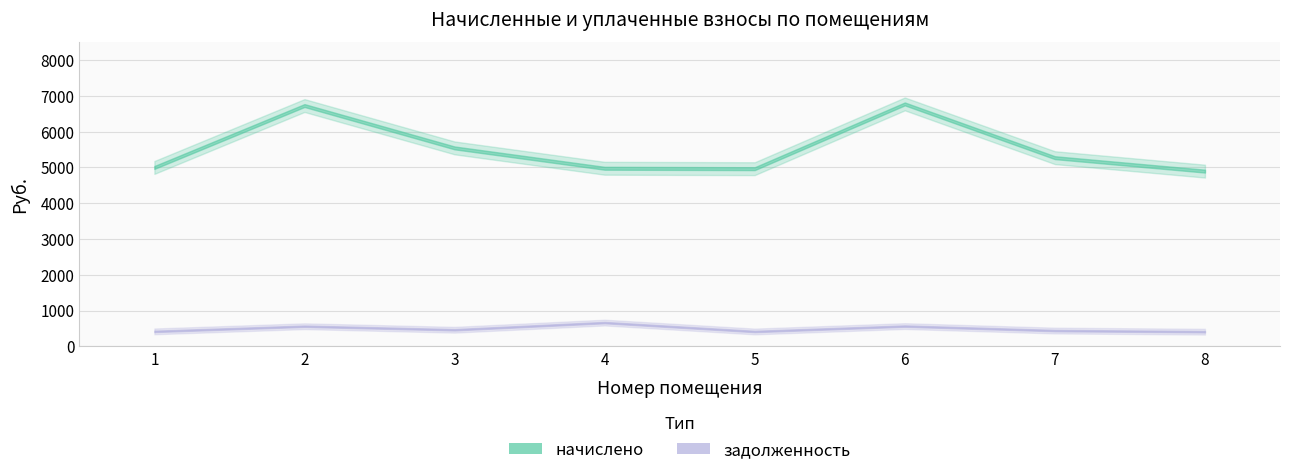

At which category is the sum across all series the highest?

6